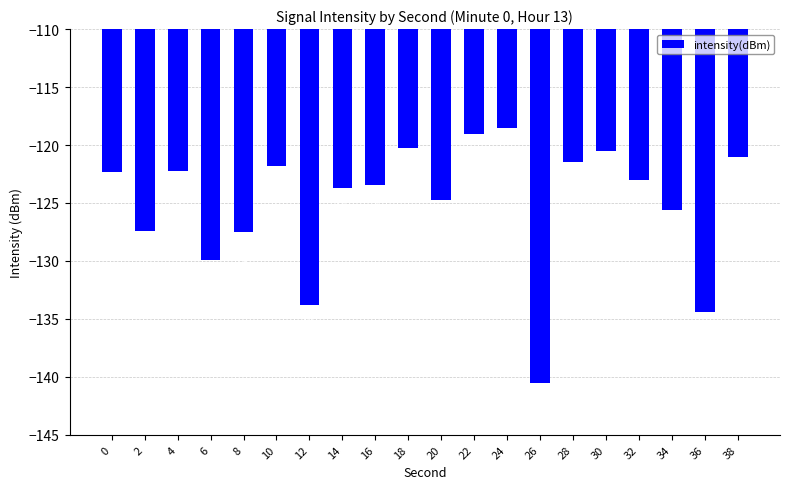

What is the sum of the values at 22 and 18?

-239.4